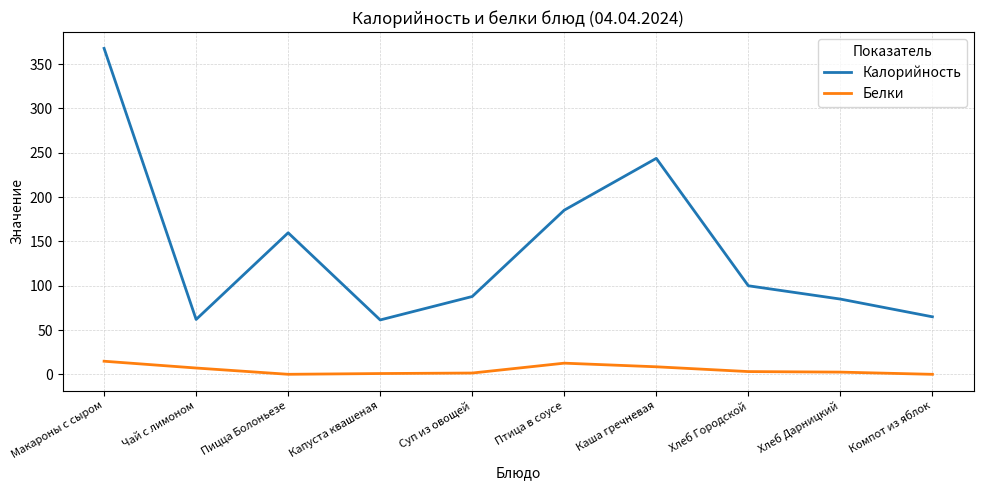

Is it true that Белки equals 7.2 at Чай с лимоном?

True